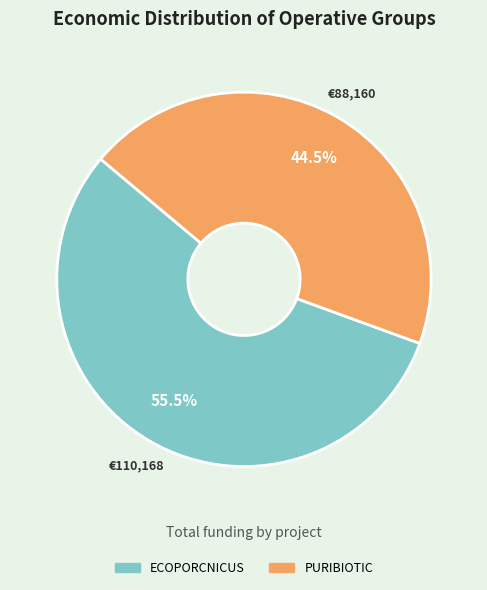

Which slice is the smallest?

PURIBIOTIC